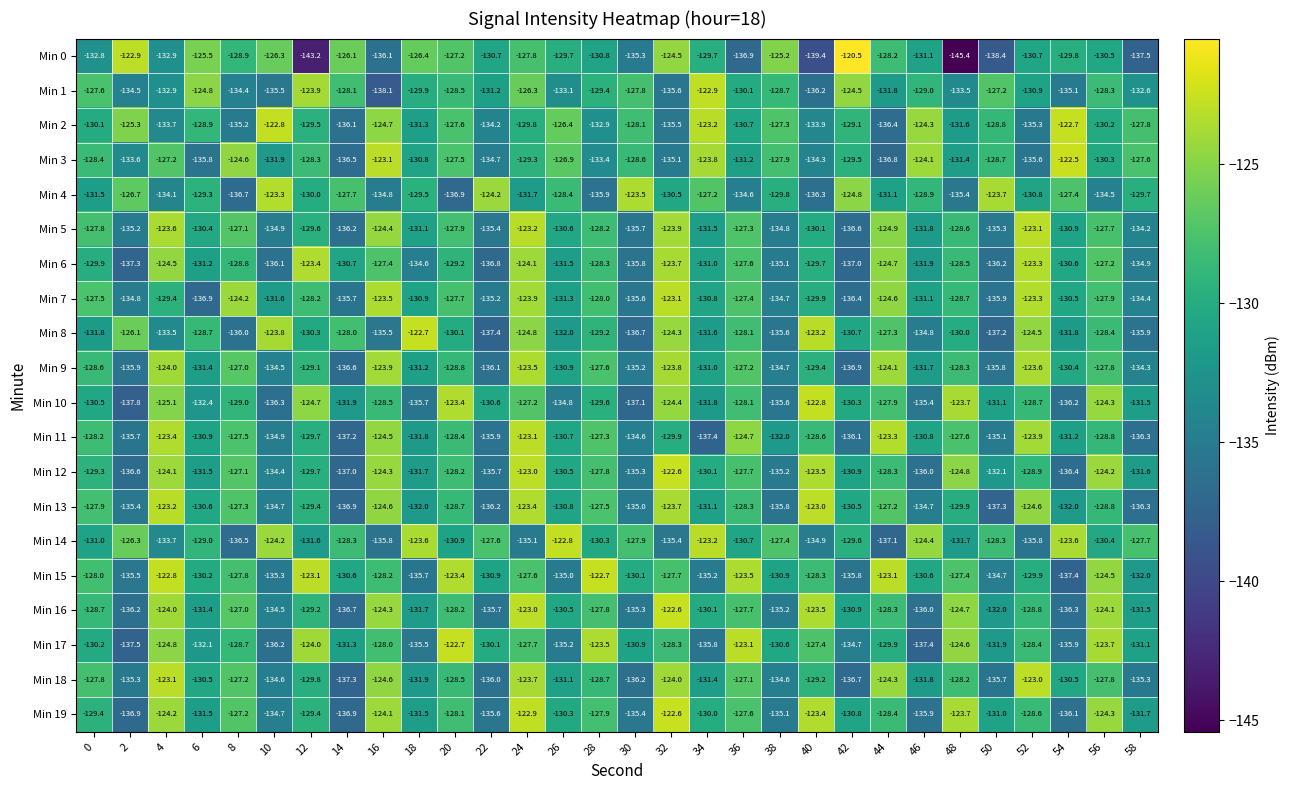

What is the difference between the highest and lowest values at 2?

14.9